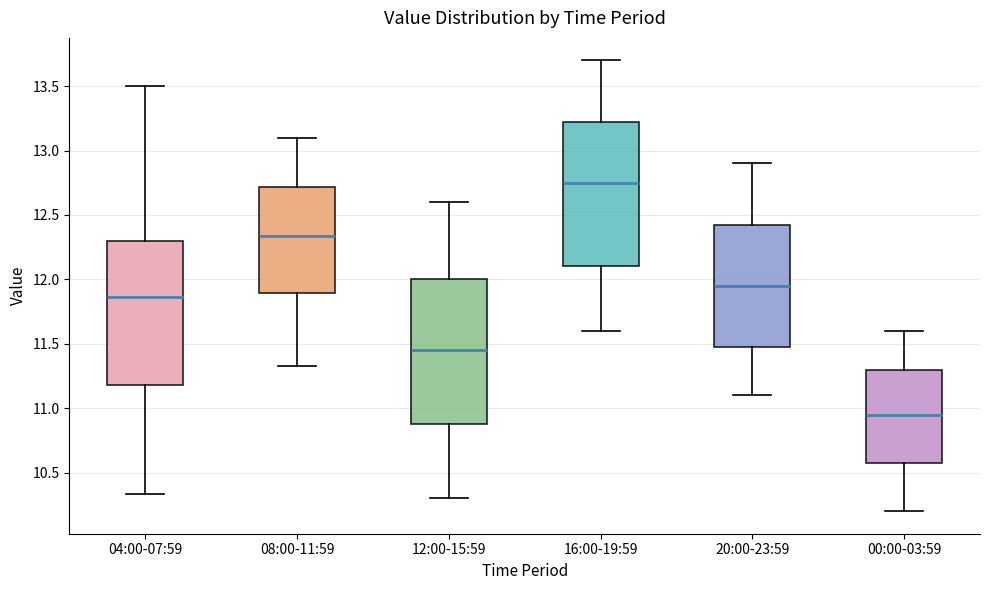

Reading left to right, transcribe this box plot: for each box, give where its median line is, the range the box spans, and where its two whiskers end, as read against the y-axis. The values are not printed on the chart, so give them approximately, as read against the axis.

04:00-07:59: median 11.85, box 11.20 to 12.30, whiskers 10.35 to 13.50
08:00-11:59: median 12.35, box 11.90 to 12.70, whiskers 11.35 to 13.10
12:00-15:59: median 11.45, box 10.90 to 12.00, whiskers 10.30 to 12.60
16:00-19:59: median 12.75, box 12.10 to 13.25, whiskers 11.60 to 13.70
20:00-23:59: median 11.95, box 11.50 to 12.45, whiskers 11.10 to 12.90
00:00-03:59: median 10.95, box 10.60 to 11.30, whiskers 10.20 to 11.60